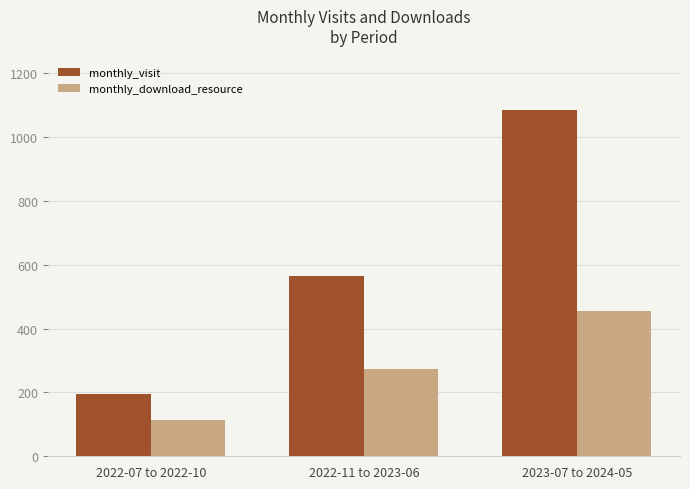

How many bars are there in each group?

2